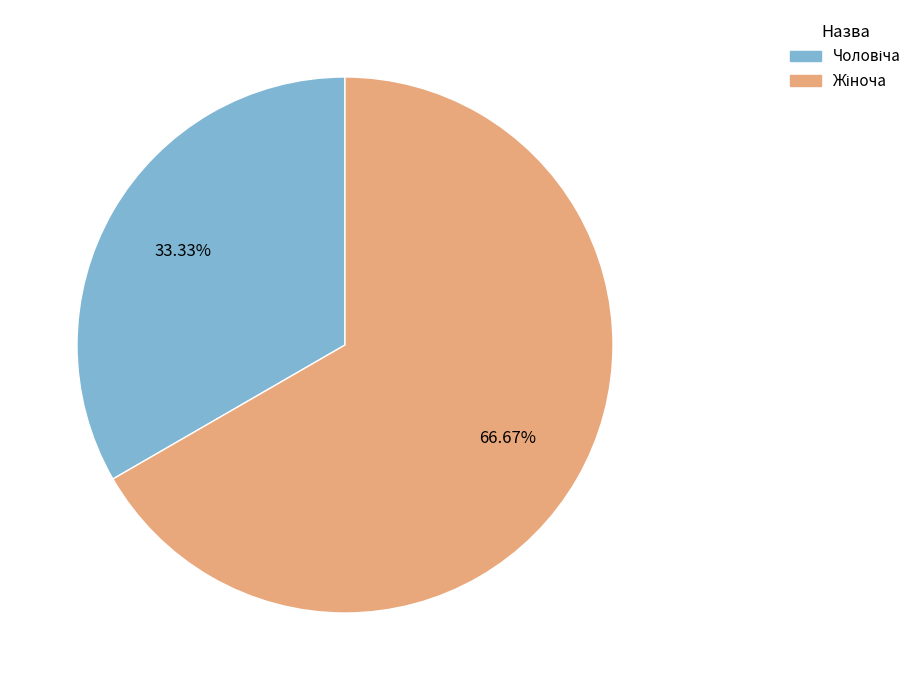

Is there a majority slice in this chart?

Yes